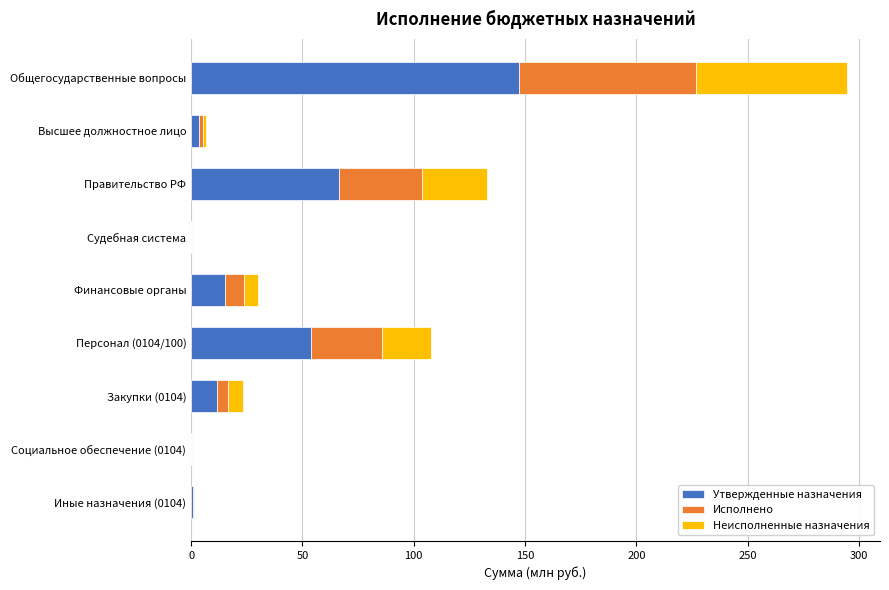

At which label is Утвержденные назначения closest to 73?

Правительство РФ